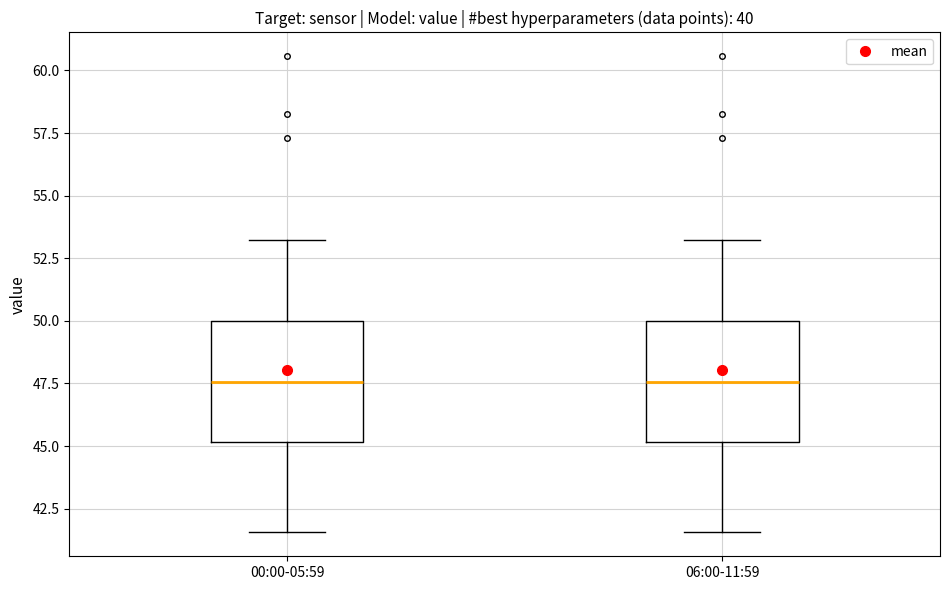

Reading left to right, read every box against the y-axis: the position of its median line, the range the box covers, and the ends of its whiskers. The values are not printed on the chart, so give them approximately, as read against the axis.

00:00-05:59: median 47.5, box 45.0 to 50.0, whiskers 41.5 to 53.0
06:00-11:59: median 47.5, box 45.0 to 50.0, whiskers 41.5 to 53.0